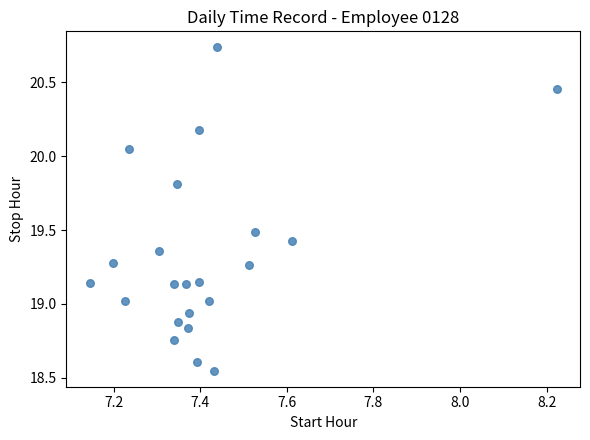

What is the range of X values (max minus min)?

1.1